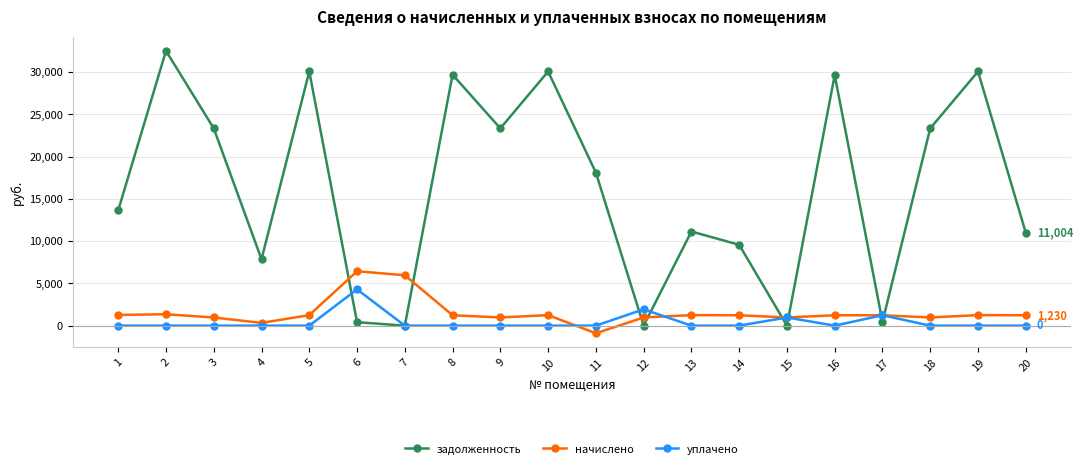

How many data points in задолженность are above 18121?

10